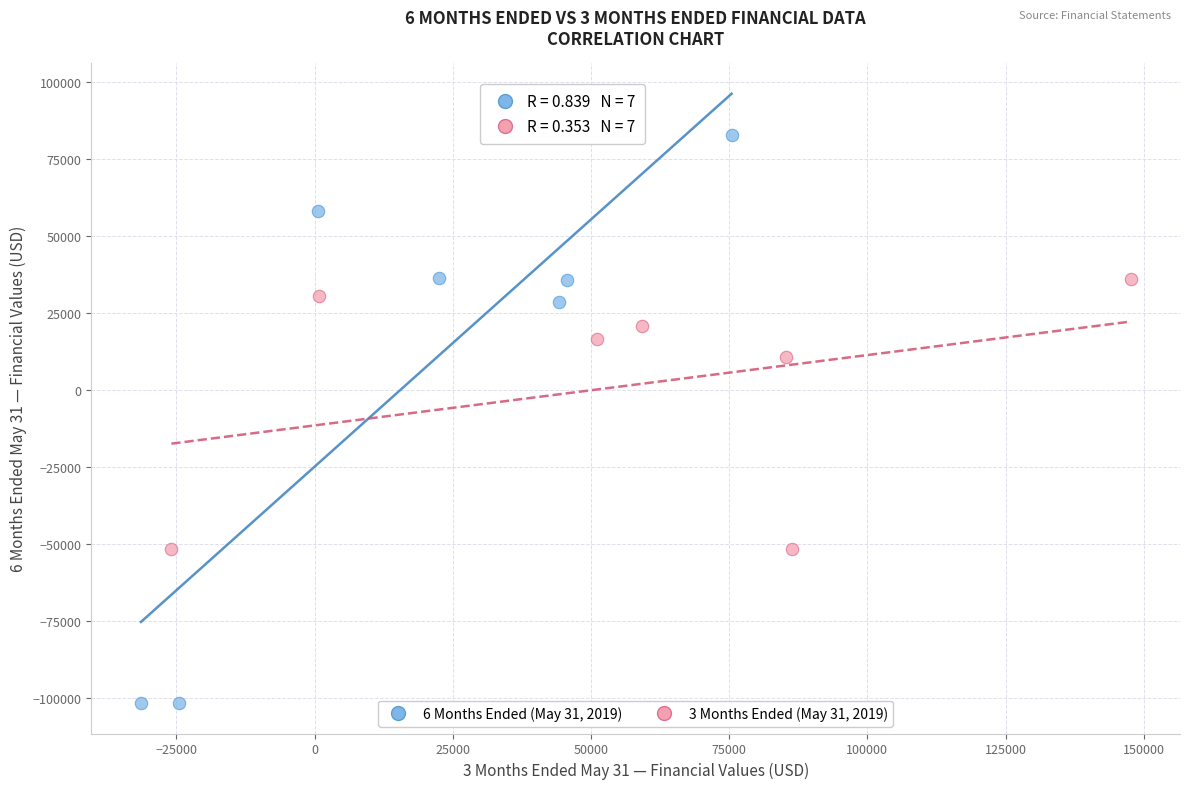

Which series reaches the minimum Y coordinate?

6 Months Ended (May 31, 2019)